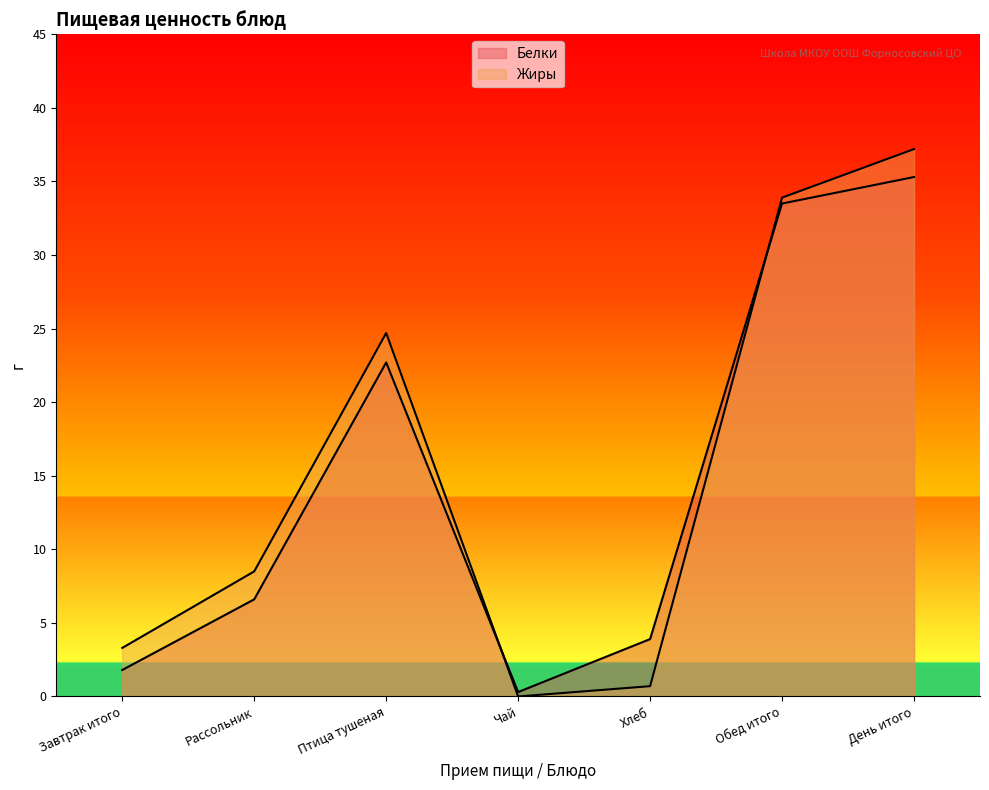

What is the average value of the Жиры series?

15.5